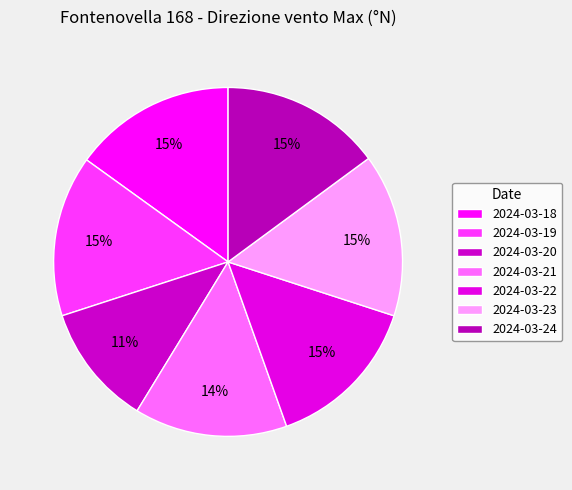

What percentage is the 2024-03-24 slice, to the nearest percent?

15%